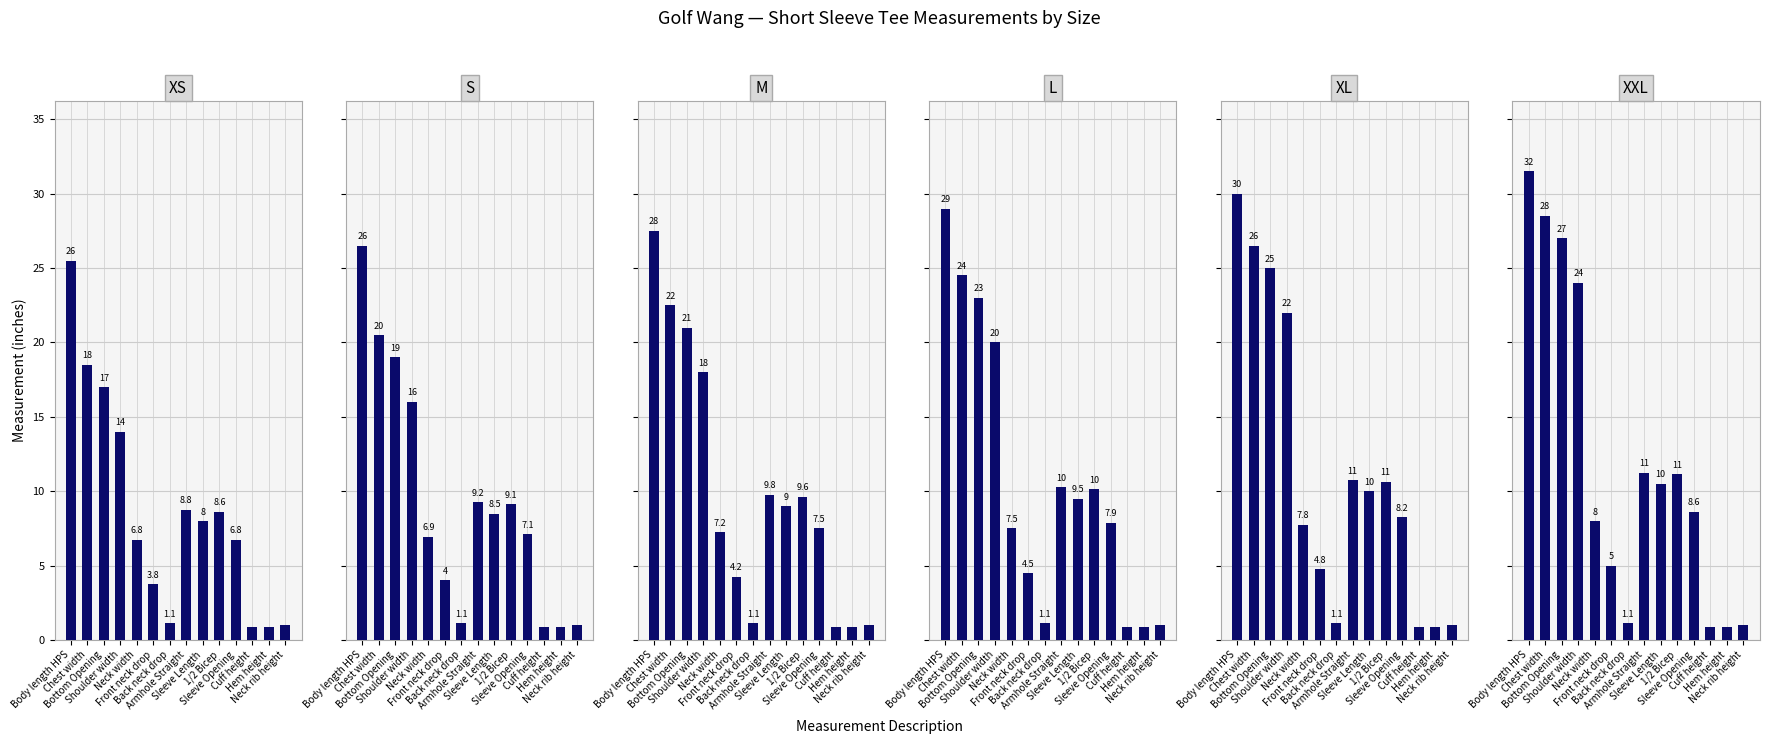

The value of L at Neck width is 2.6. True or false?

False